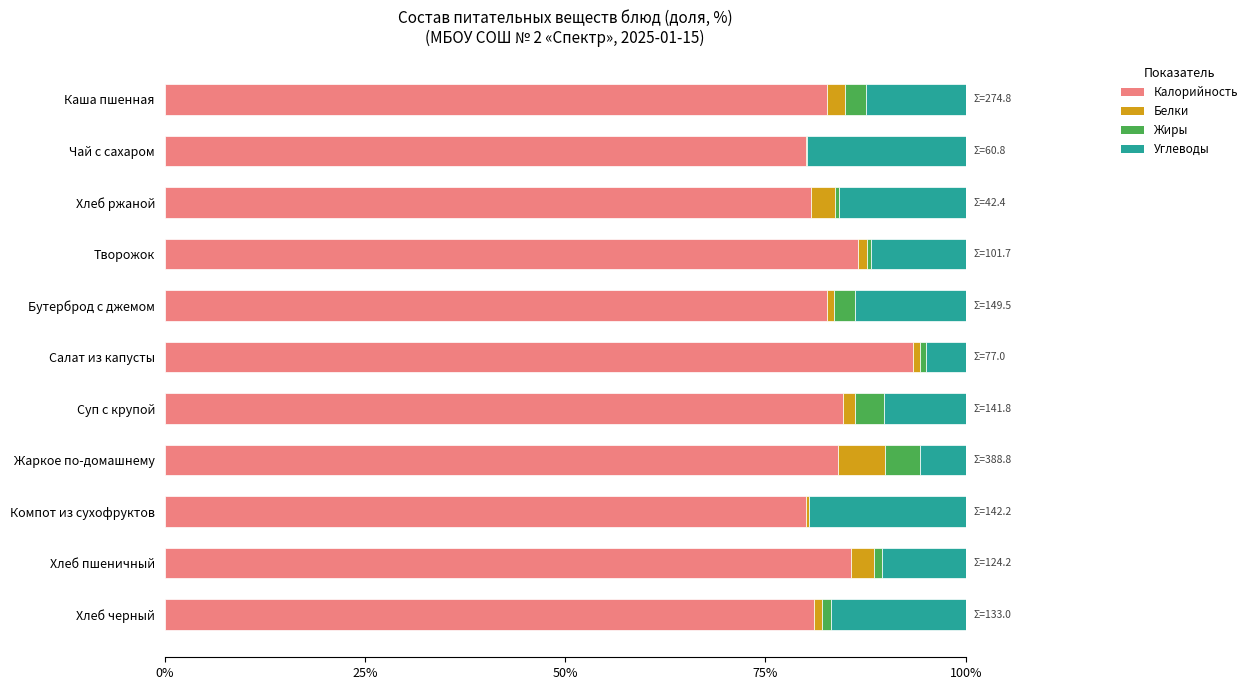

Which category has the highest value in the Калорийность series?

Салат из капусты